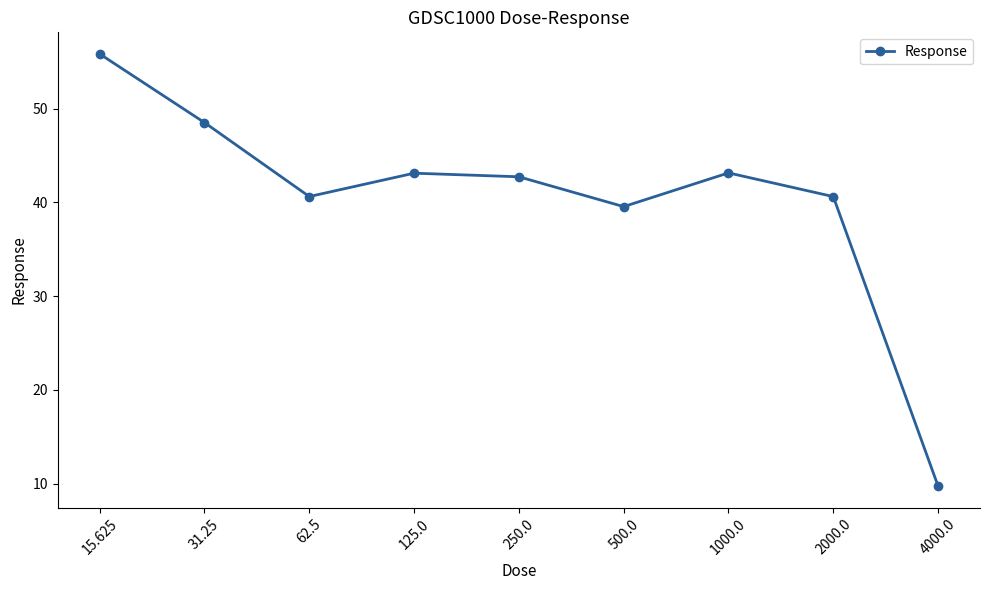

The value at 4000.0 is 9.7. True or false?

True